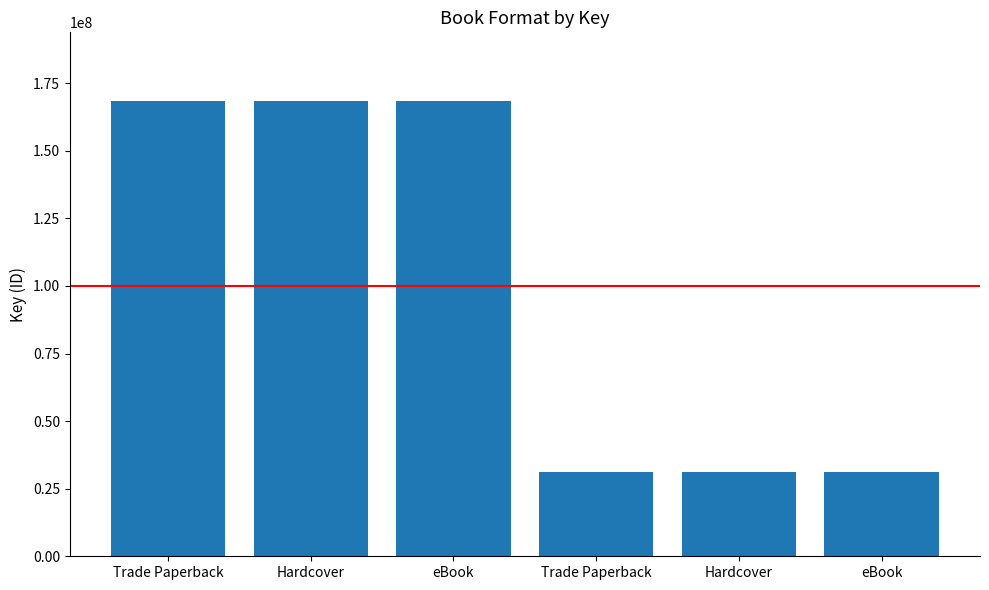

Count the number of categories in the chart.

6